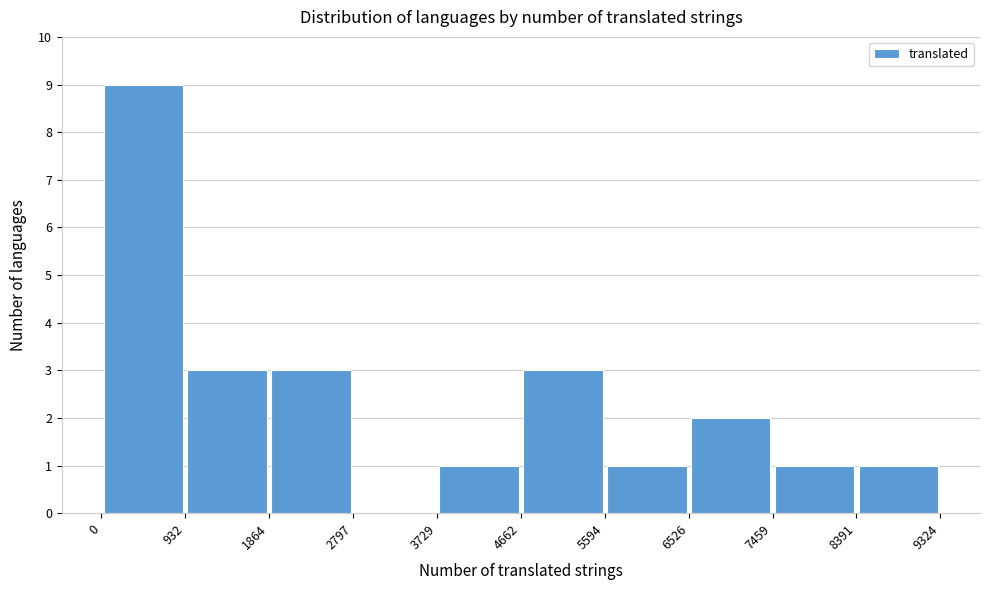

Over which range of the x-axis is the bar tallest?

0 to 932